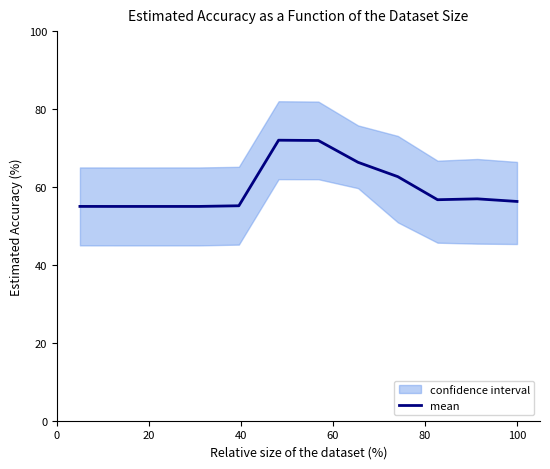

What is the minimum value for mean?

55.0